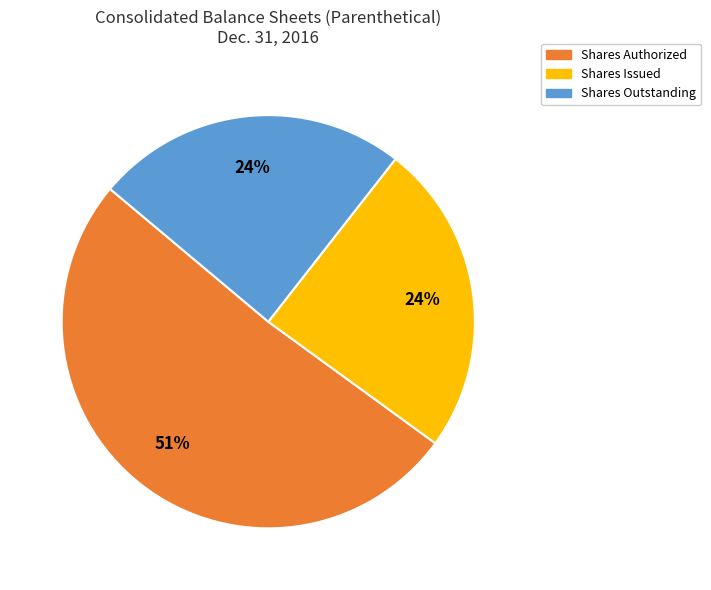

Which category accounts for the majority?

Shares Authorized